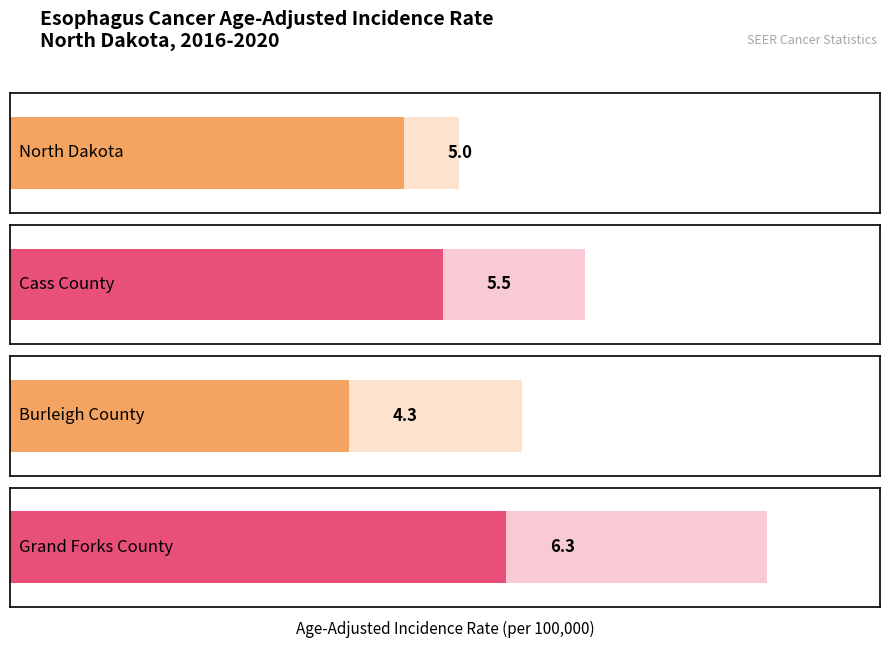

Which label corresponds to the largest value in the chart?

Grand Forks County